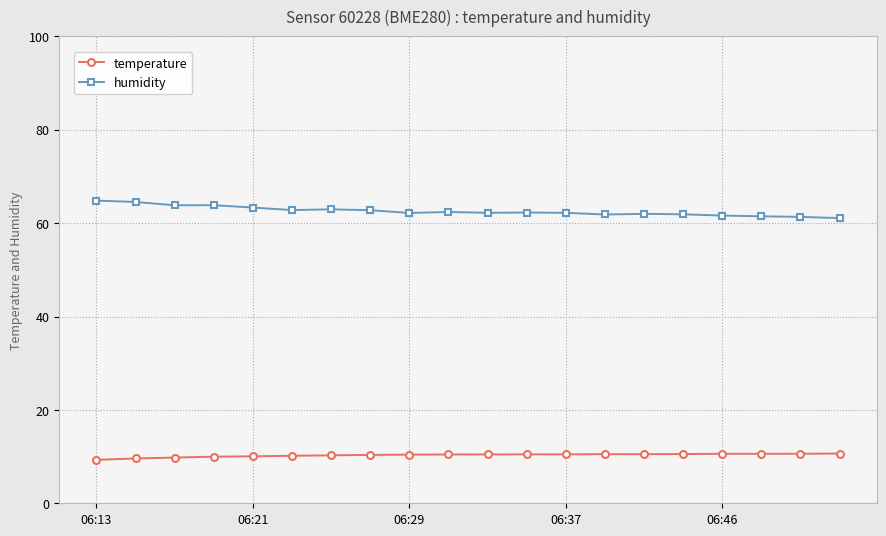

Rank the series by their average value, from highest to lowest.

humidity, temperature